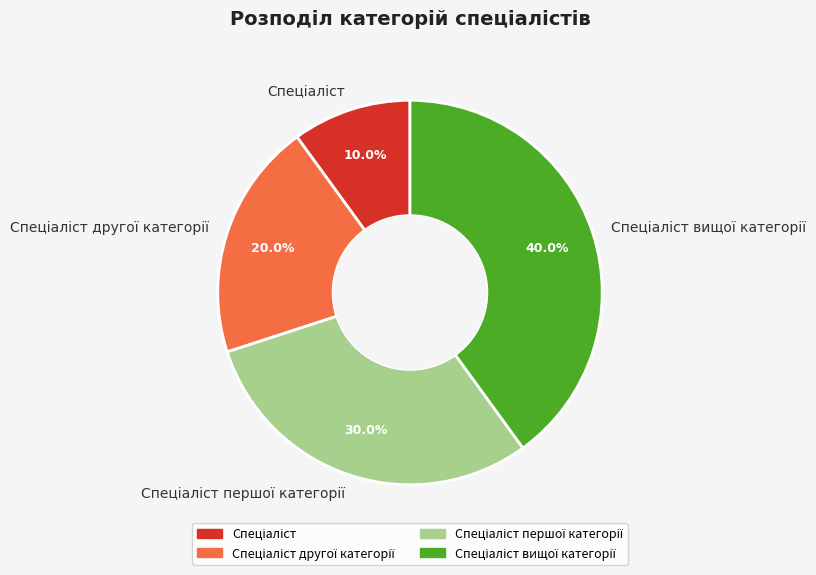

Is there any slice that represents more than half of the pie?

No